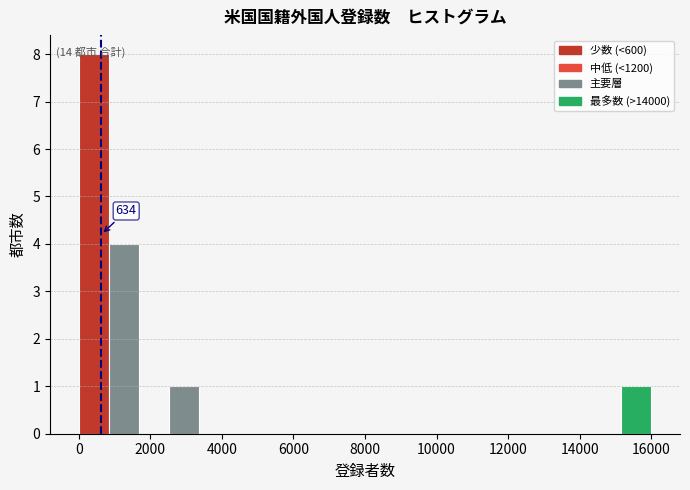

Which range on the x-axis has the tallest bar?

0 to 800